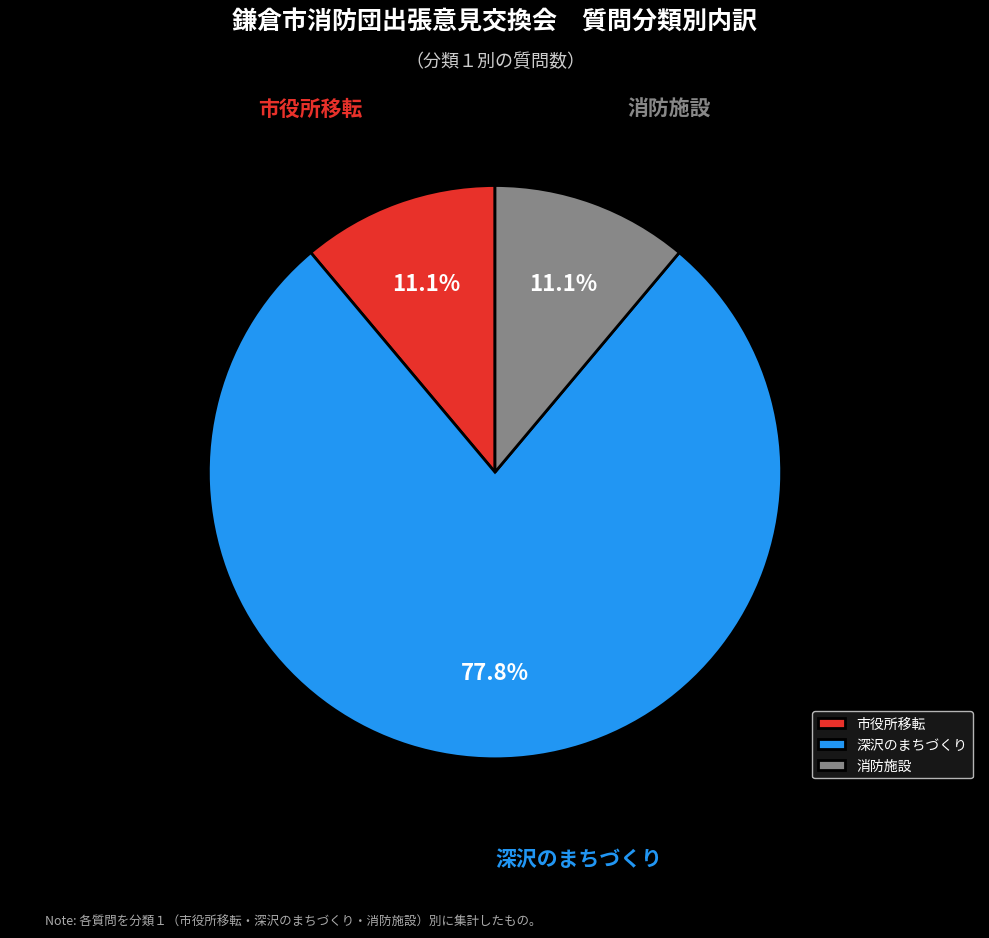

To the nearest percent, what portion does 消防施設 represent?

11%